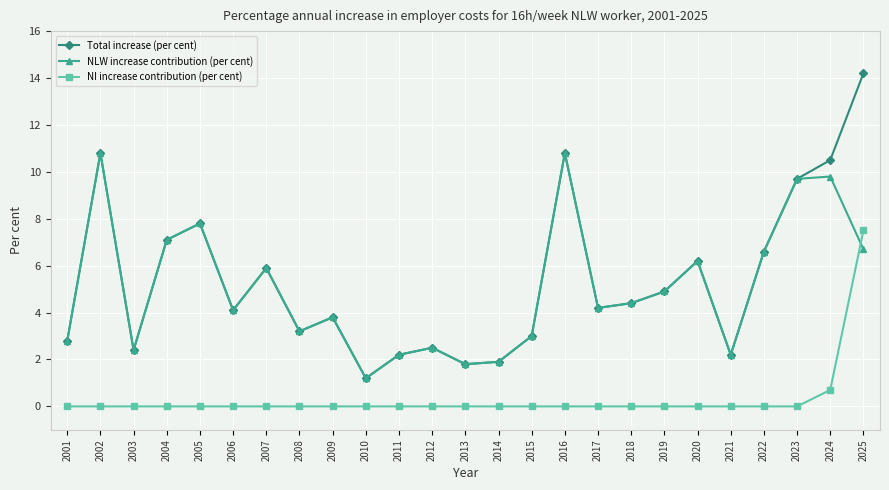

Reading left to right, list all the values displayed in this chart.

Total increase (per cent): 2001=2.8	2002=10.8	2003=2.4	2004=7.1	2005=7.8	2006=4.1	2007=5.9	2008=3.2	2009=3.8	2010=1.2	2011=2.2	2012=2.5	2013=1.8	2014=1.9	2015=3.0	2016=10.8	2017=4.2	2018=4.4	2019=4.9	2020=6.2	2021=2.2	2022=6.6	2023=9.7	2024=10.5	2025=14.2
NLW increase contribution (per cent): 2001=2.8	2002=10.8	2003=2.4	2004=7.1	2005=7.8	2006=4.1	2007=5.9	2008=3.2	2009=3.8	2010=1.2	2011=2.2	2012=2.5	2013=1.8	2014=1.9	2015=3.0	2016=10.8	2017=4.2	2018=4.4	2019=4.9	2020=6.2	2021=2.2	2022=6.6	2023=9.7	2024=9.8	2025=6.7
NI increase contribution (per cent): 2001=0.0	2002=0.0	2003=0.0	2004=0.0	2005=0.0	2006=0.0	2007=0.0	2008=0.0	2009=0.0	2010=0.0	2011=0.0	2012=0.0	2013=0.0	2014=0.0	2015=0.0	2016=0.0	2017=0.0	2018=0.0	2019=0.0	2020=0.0	2021=0.0	2022=0.0	2023=0.0	2024=0.7	2025=7.5